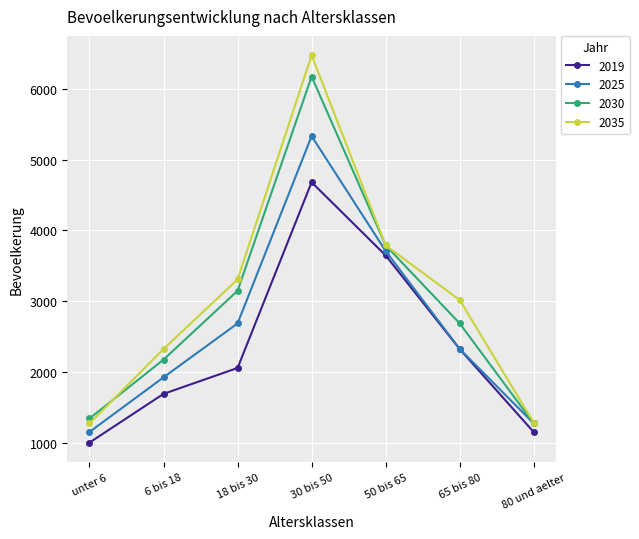

At which category is the sum across all series the highest?

30 bis 50